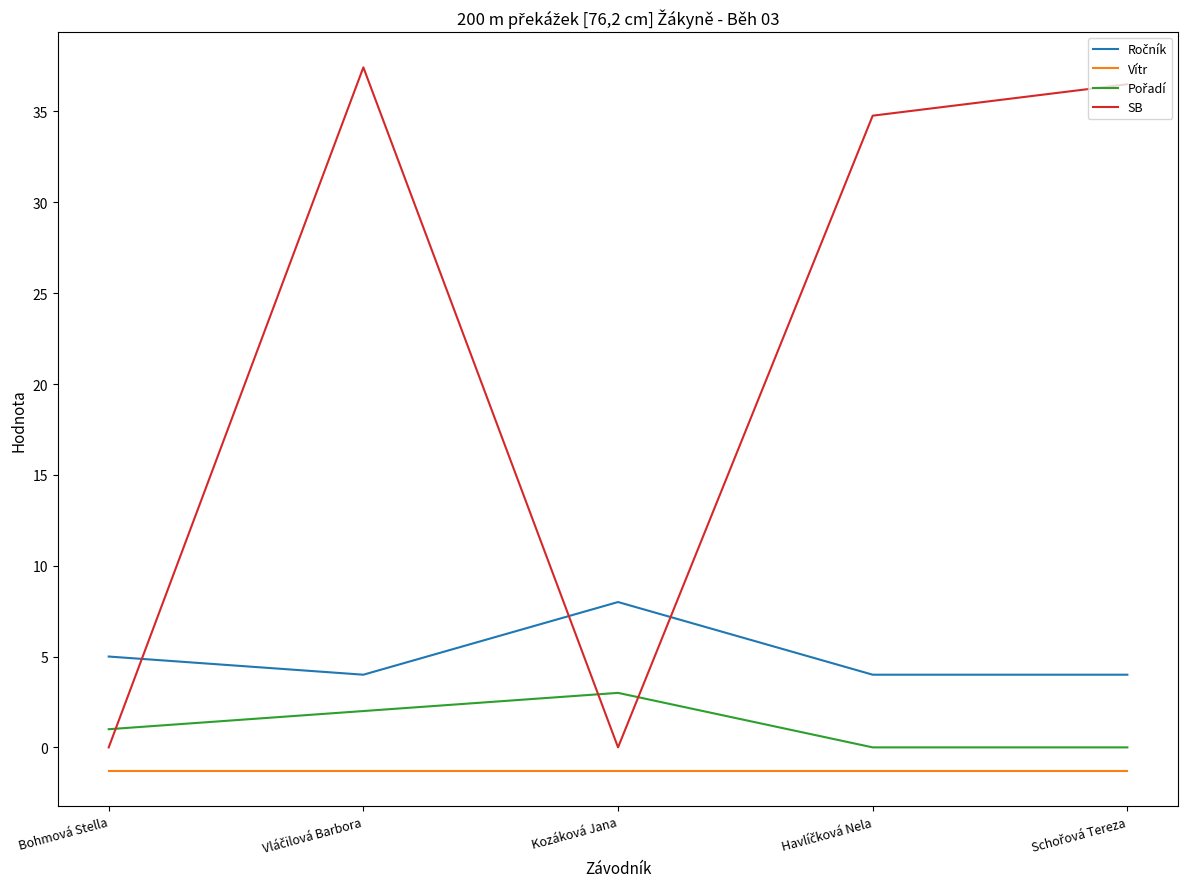

True or false: SB and Vítr intersect in this chart.

False